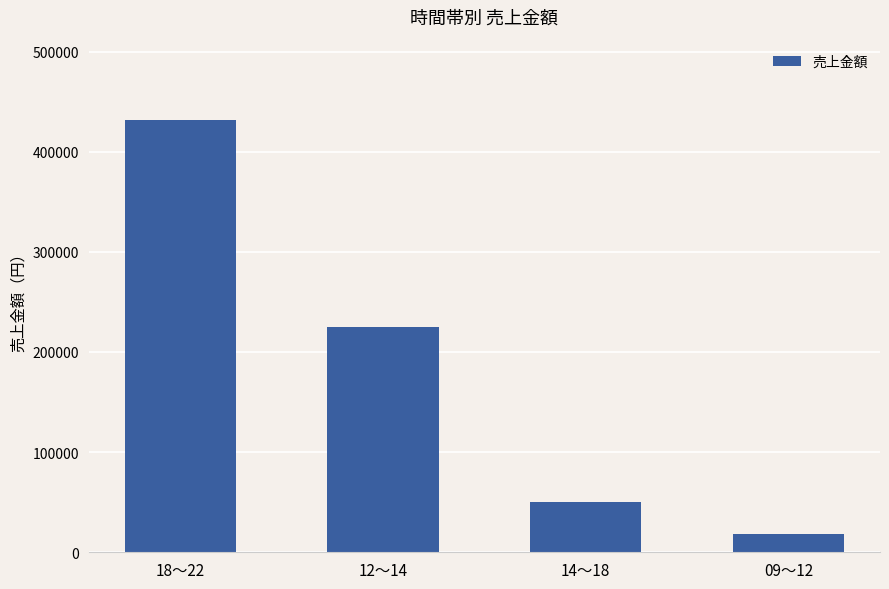

What is the smallest value displayed?

17950